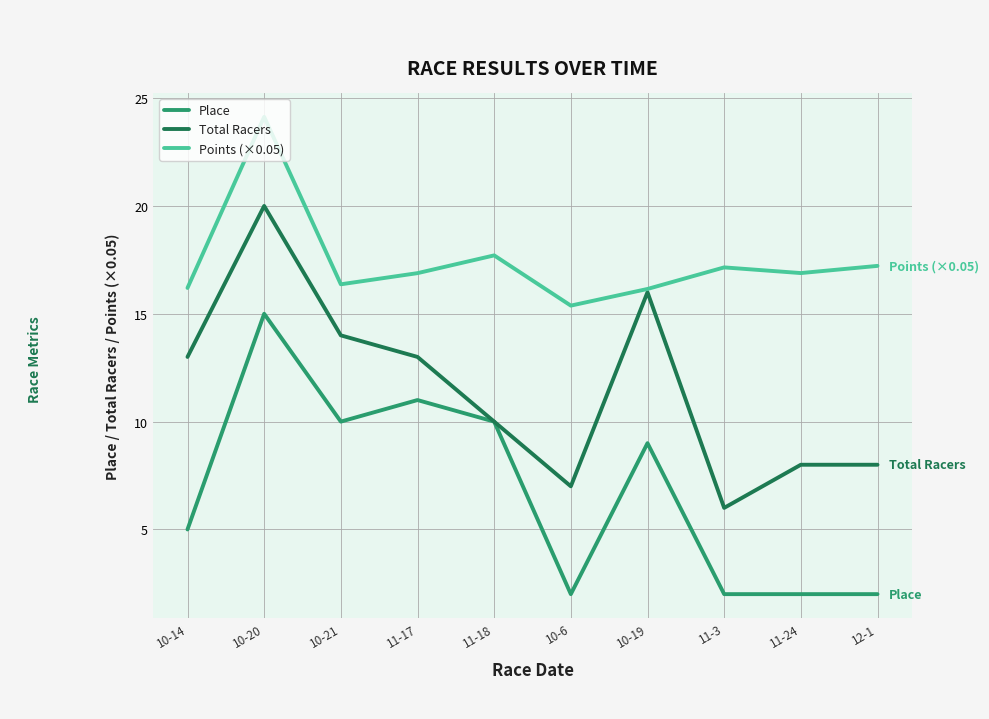

Between 10-21 and 11-18, which series saw the biggest shift?

Total Racers